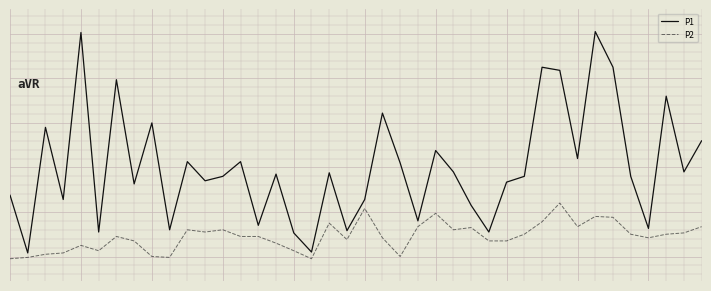

Does the chart have visible grid lines?

Yes